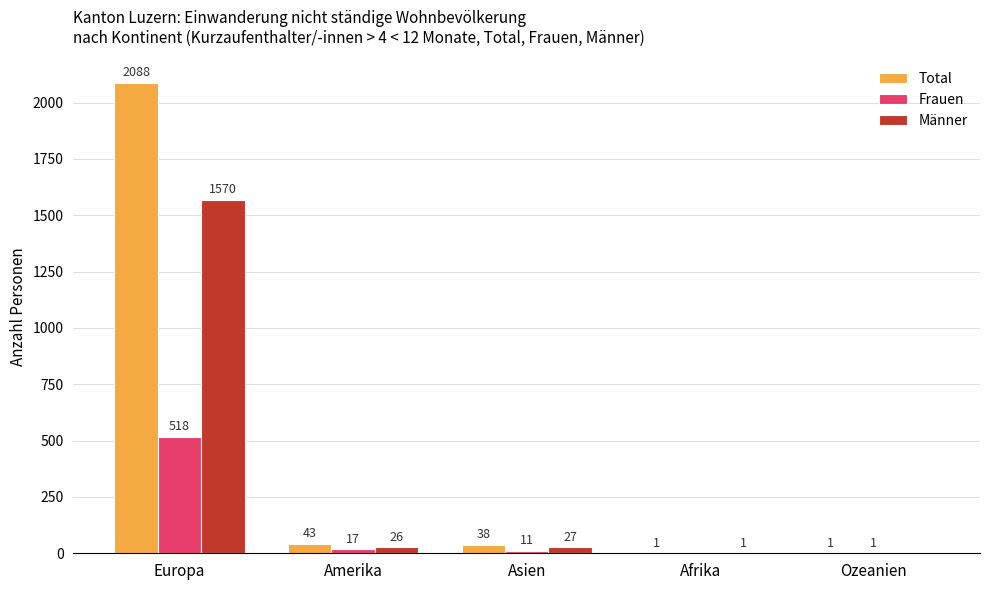

Which series has the largest total across all categories?

Total